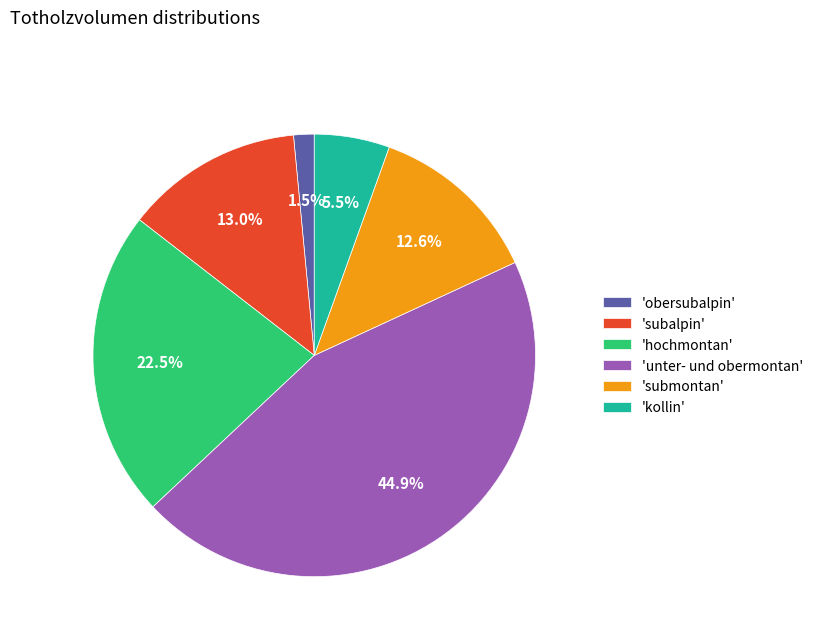

How much of the chart is everything except 'submontan'?

87.4%